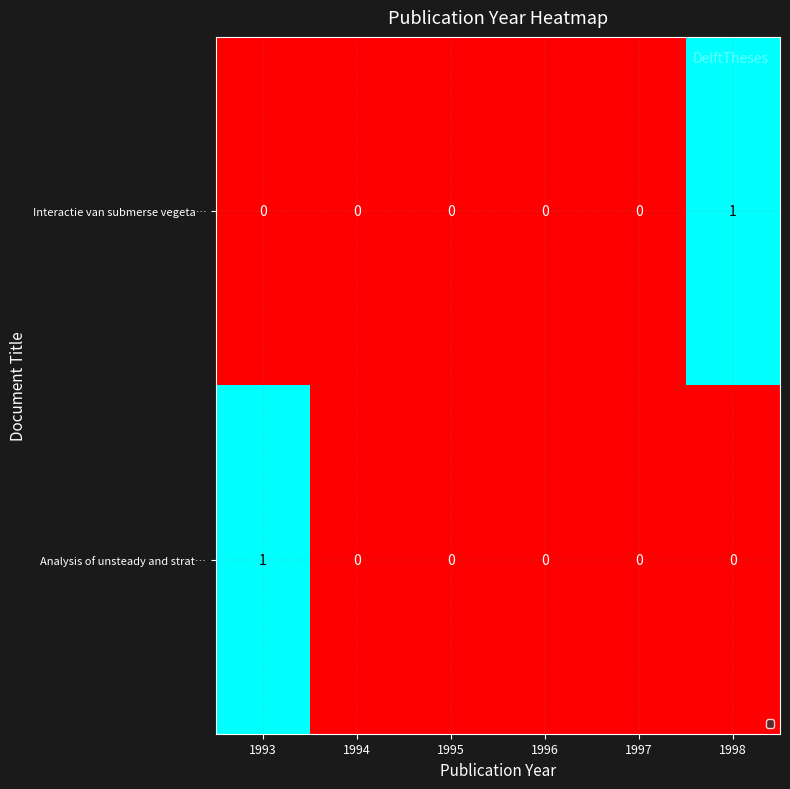

Count the Interactie van submerse vegeta… values in the range 0 to 1.

6